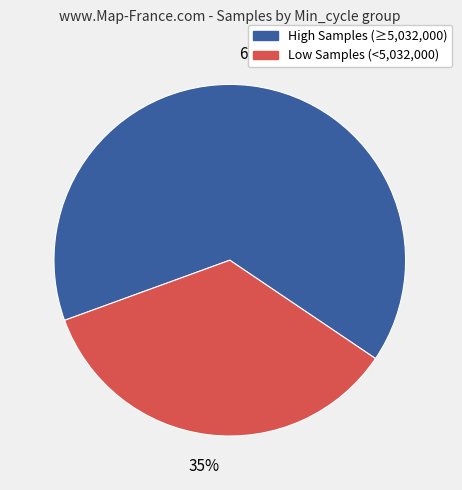

To the nearest percent, what is the difference between the largest and smallest slice percentages?

30%